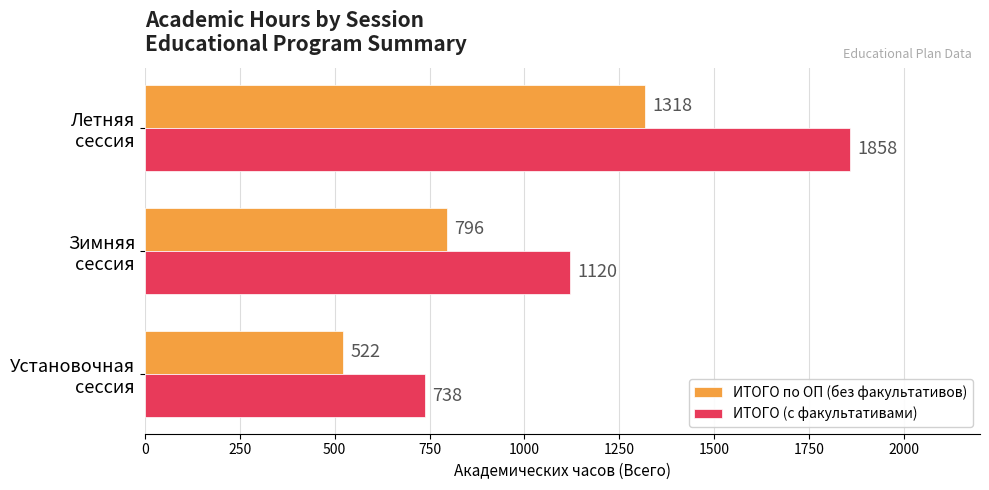

What is the smallest value displayed?

522